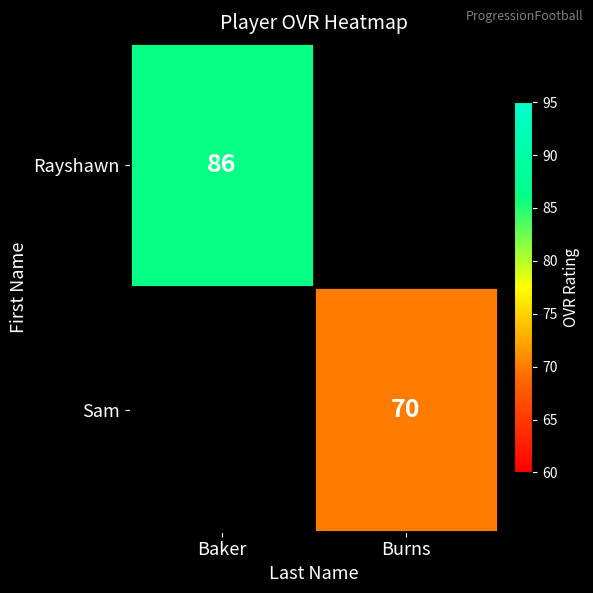

Between Burns and Baker, which is larger?

Baker